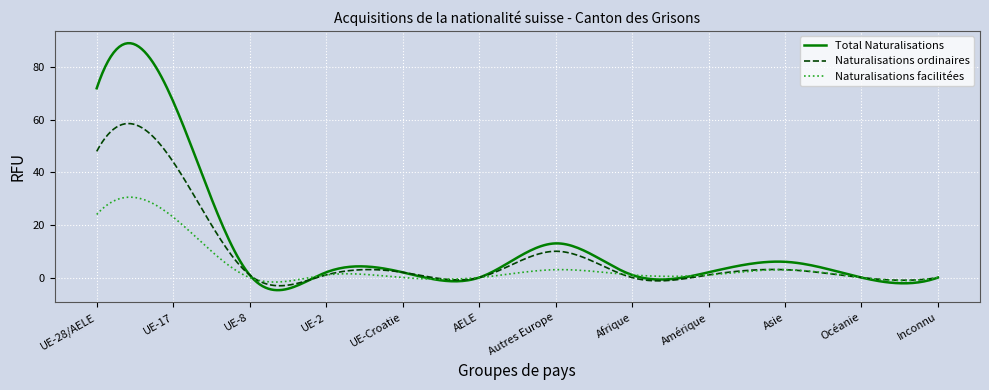

Which series has the largest total across all categories?

Total Naturalisations